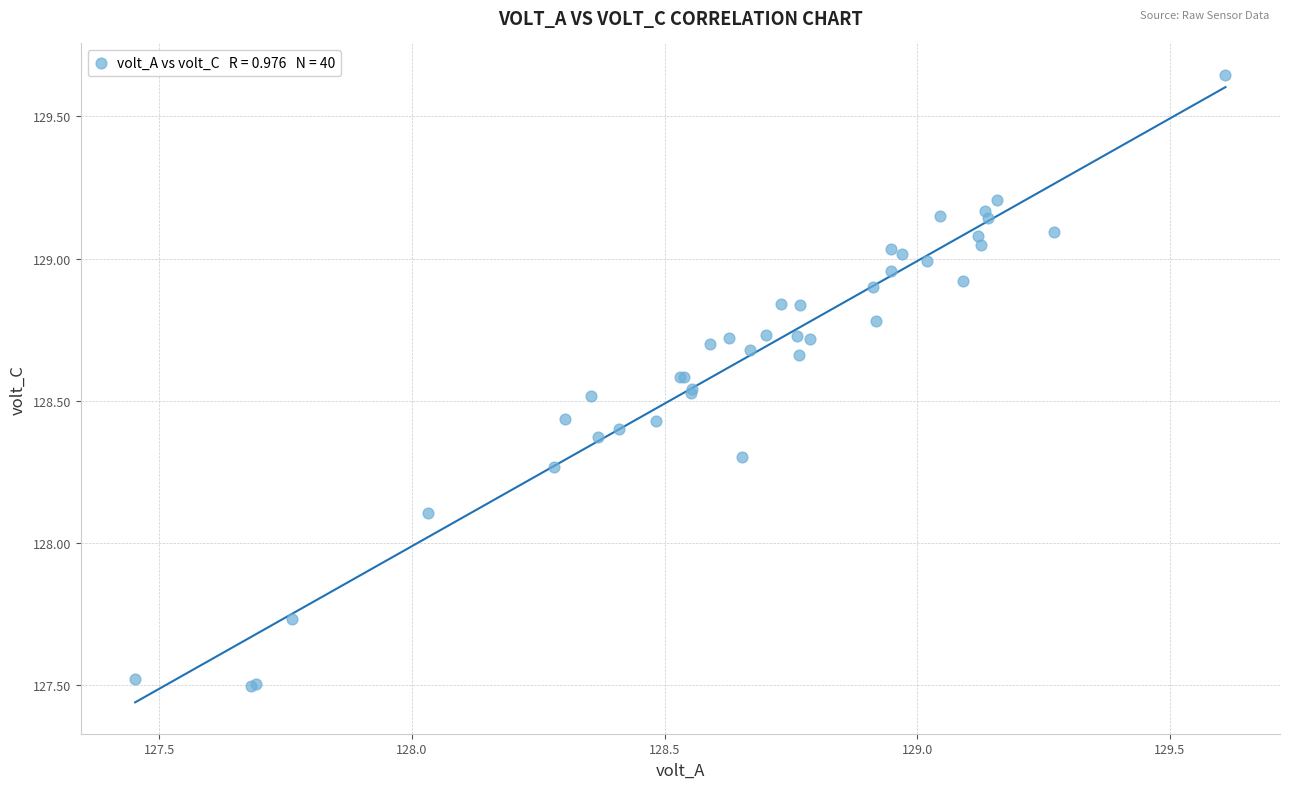

What Y value in the scatter plot is closest to 128?

128.1